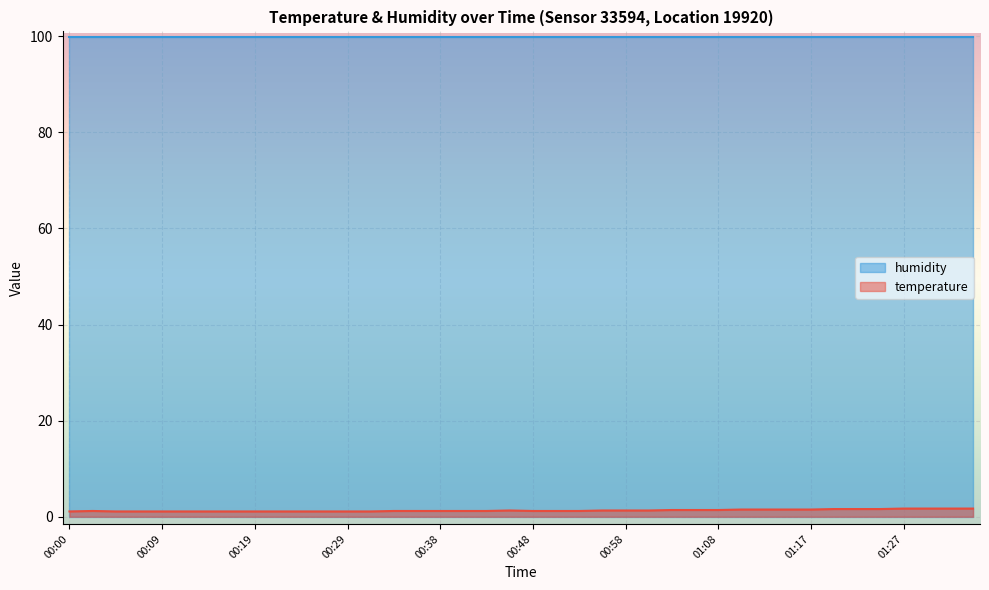

True or false: the data shows 1.8 at 00:14.

False